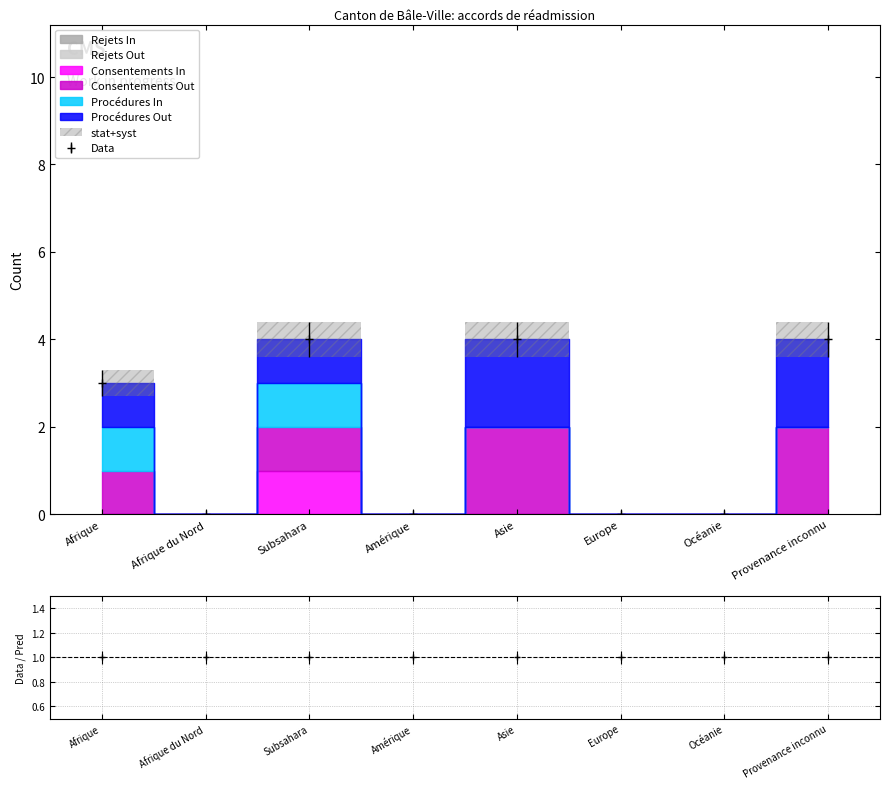

Rank the series by their maximum value, from lowest to highest.

Rejets Out, Rejets In, Procédures In, Consentements In, Procédures Out, Consentements Out